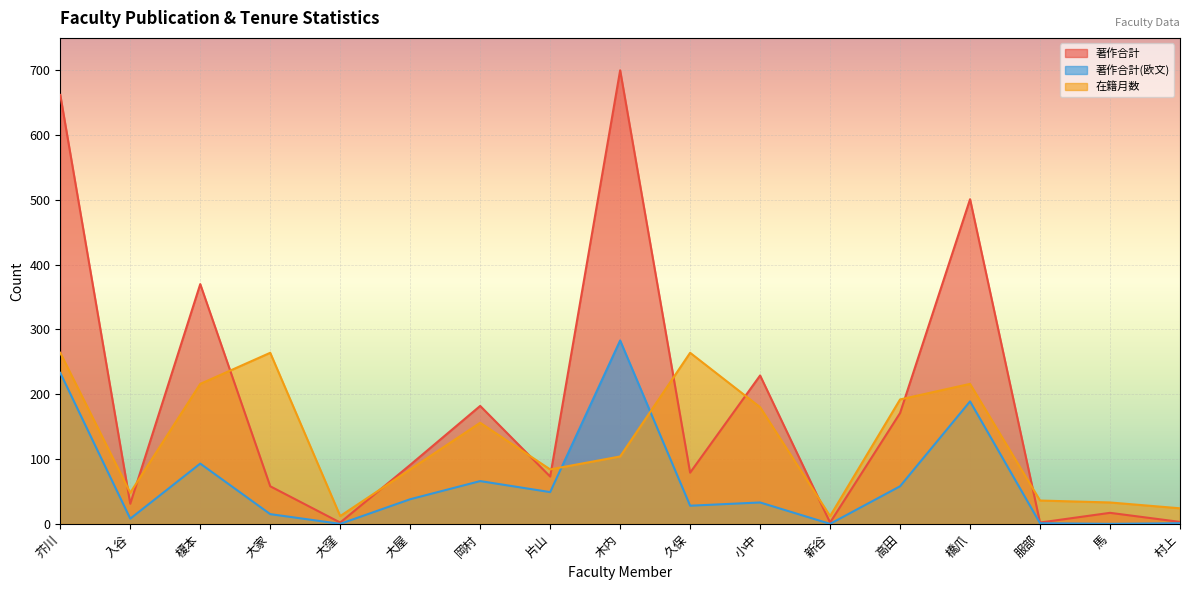

Rank the series by their maximum value, from highest to lowest.

著作合計, 著作合計(欧文), 在籍月数